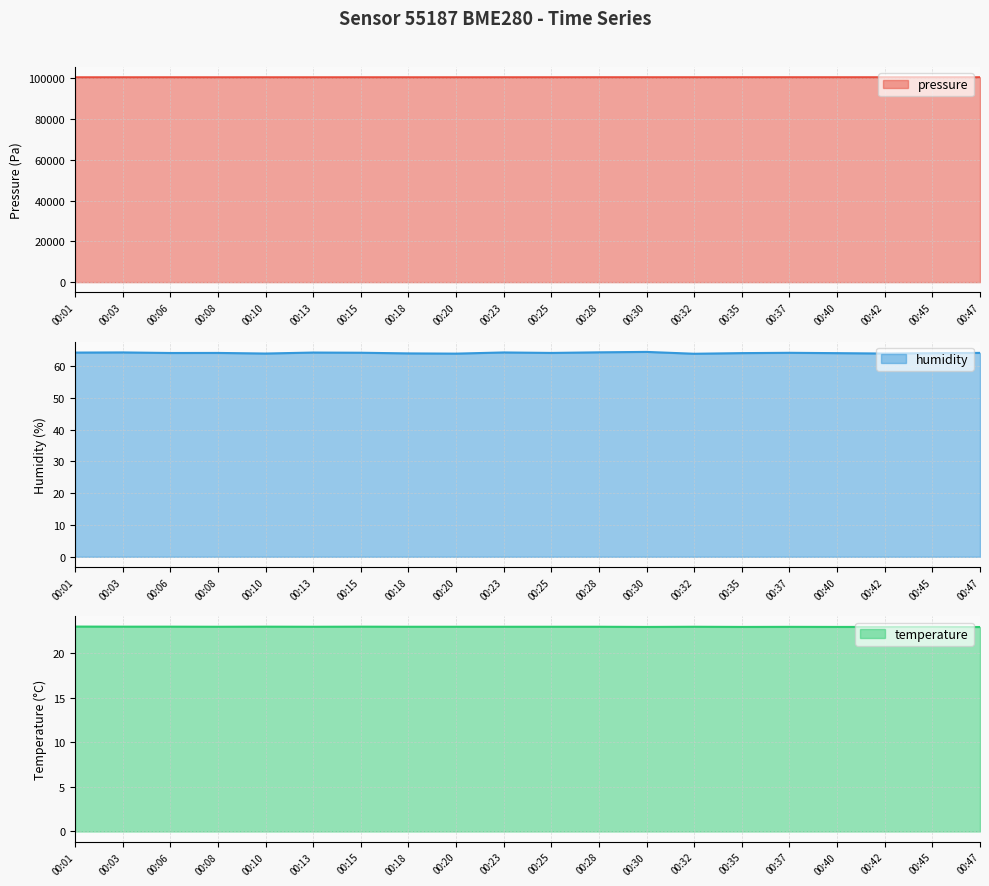

What is the lowest value of the humidity series?

63.9